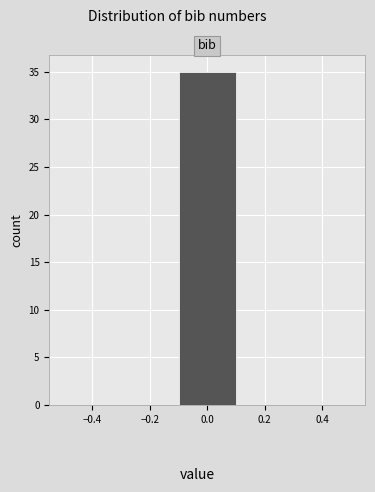

What is the height of the bar covering -0.1 to 0.1 on the x-axis? The values are not printed on the chart, so give them approximately, as read against the axis.

35